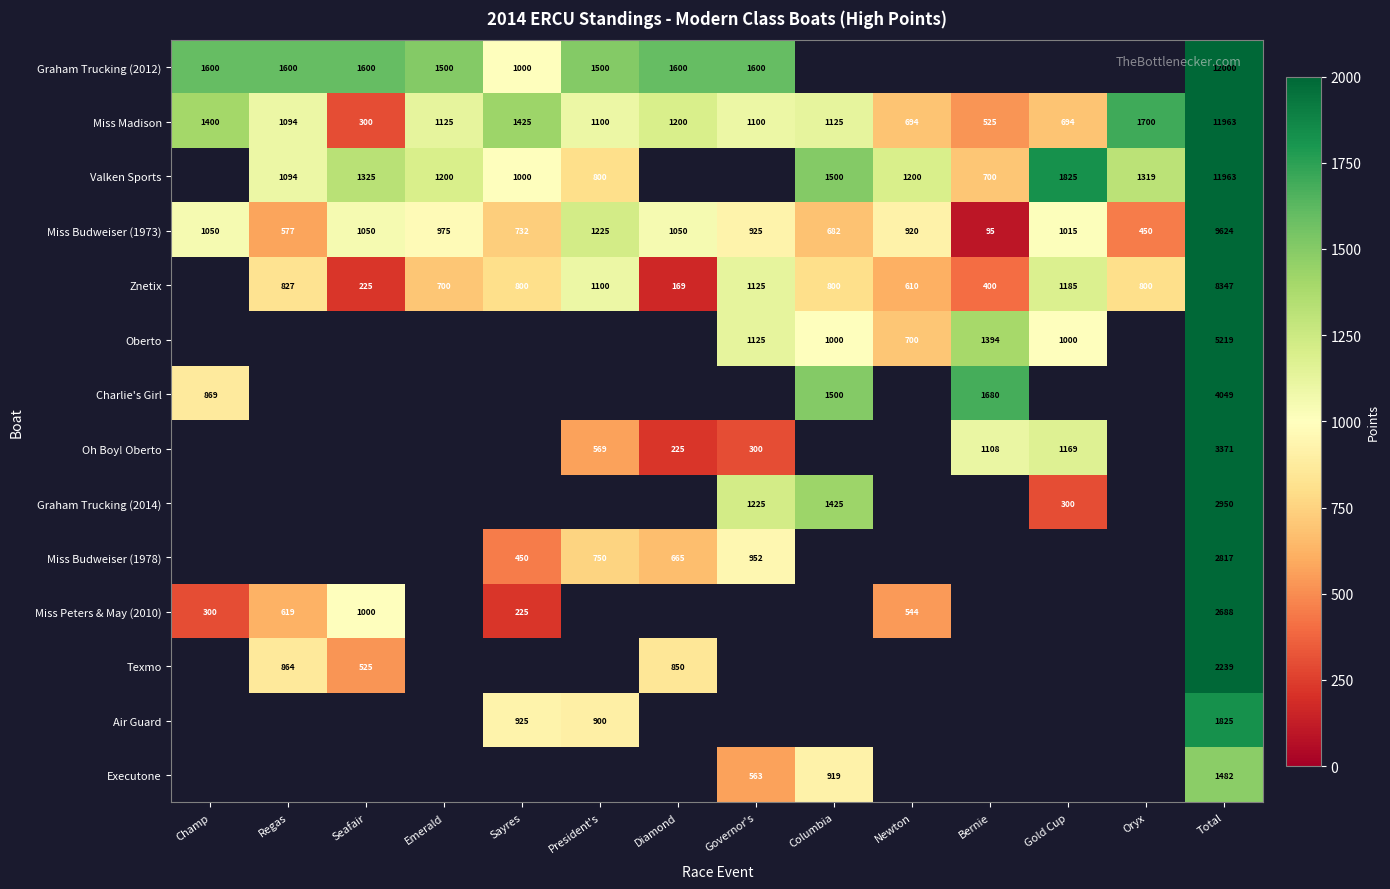

Between Newton and Diamond, which is larger?

Diamond